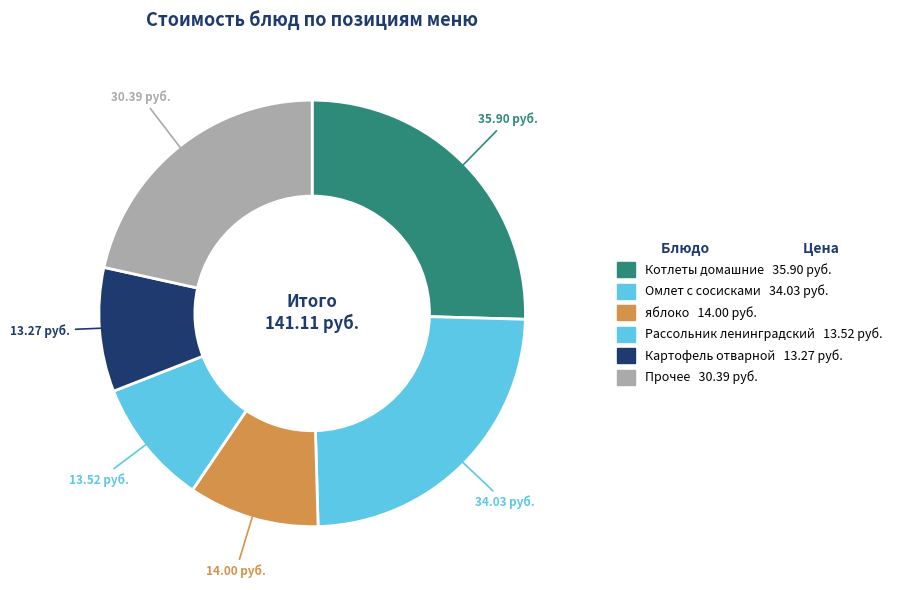

Count the number of slices in the pie.

6